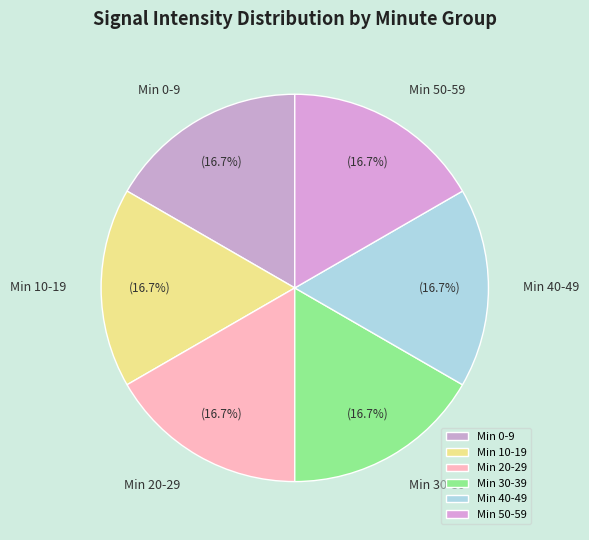

What is the ratio of the value at Min 30-39 to the value at Min 0-9?

1.0